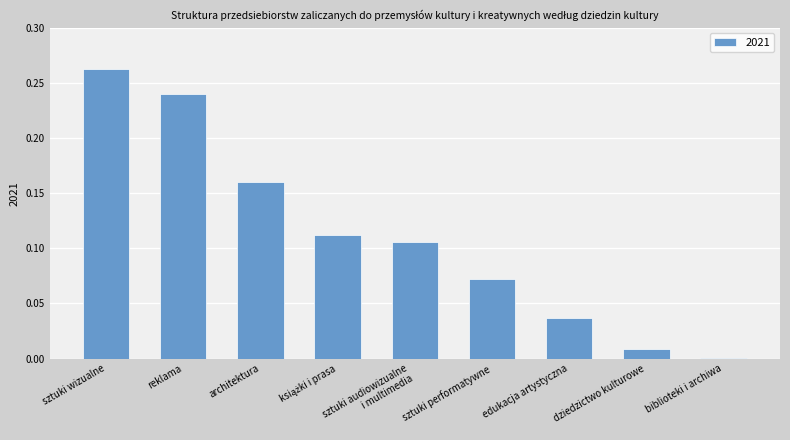

What is the label of the 5th bar from the left?

sztuki audiowizualne
i multimedia